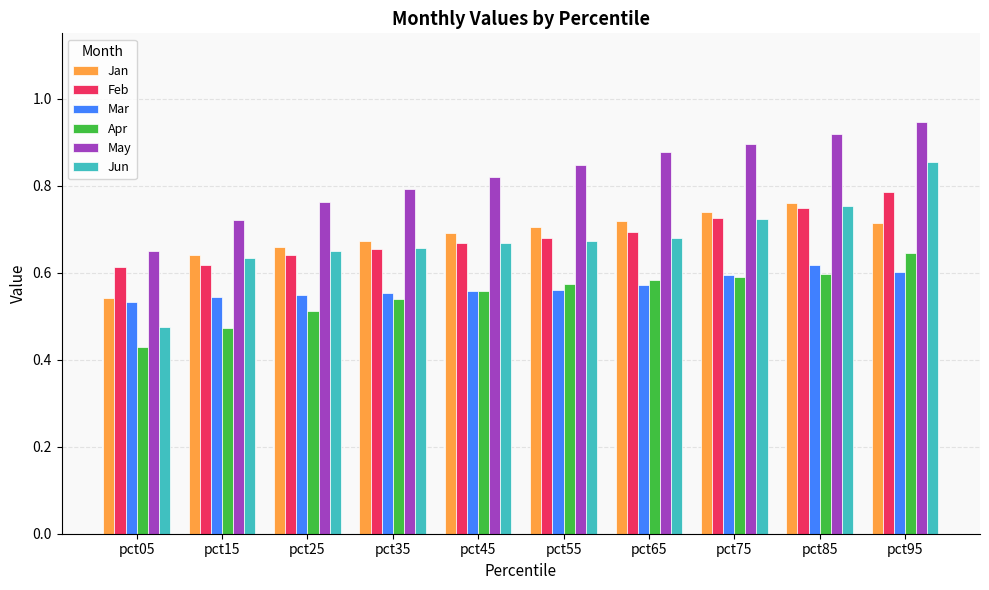

What are all the series names shown in the legend?

Jan, Feb, Mar, Apr, May, Jun